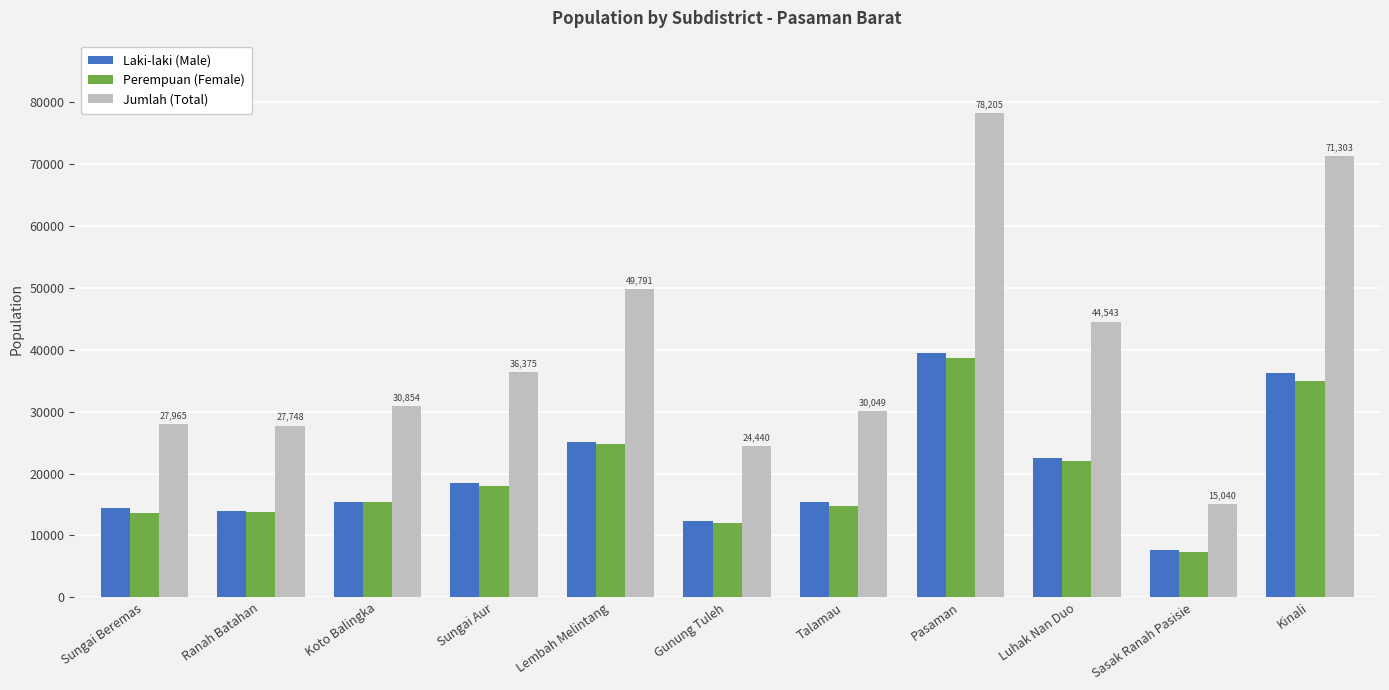

How many data points in Jumlah (Total) are less than 30854?

5